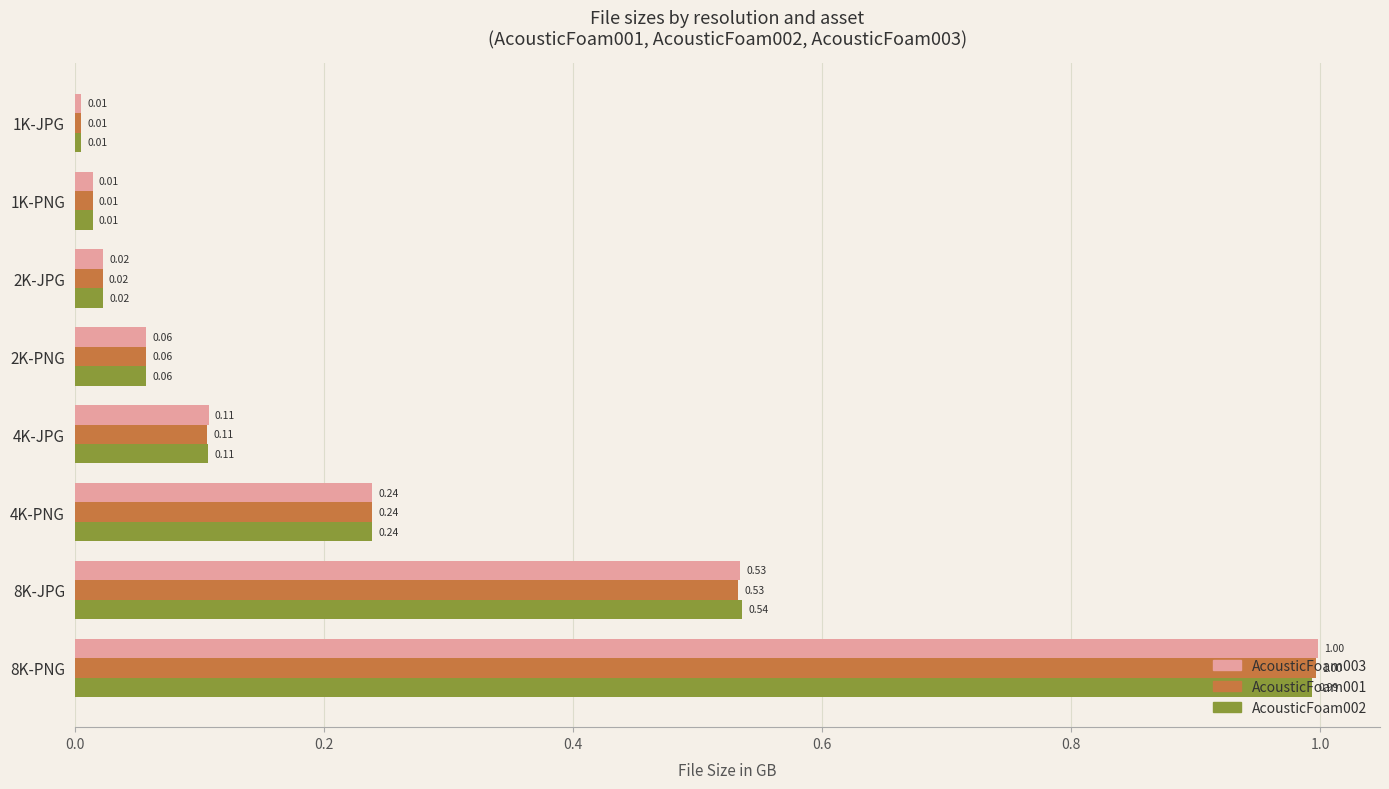

What is the total value across all series at 4K-PNG?

0.7